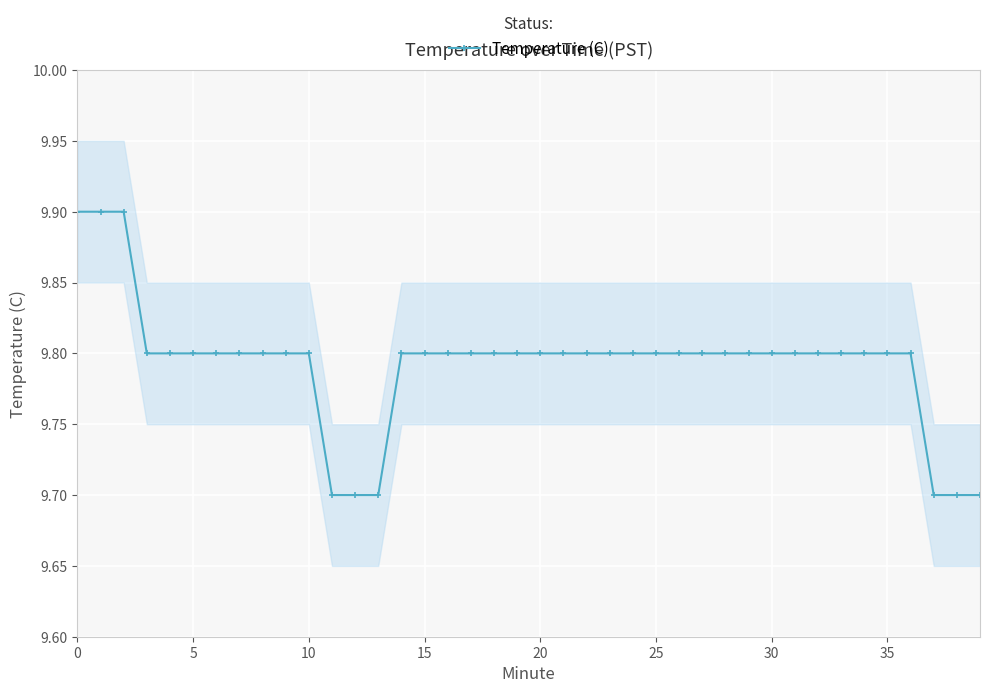

Is it true that the value at 39 is 3.1?

False